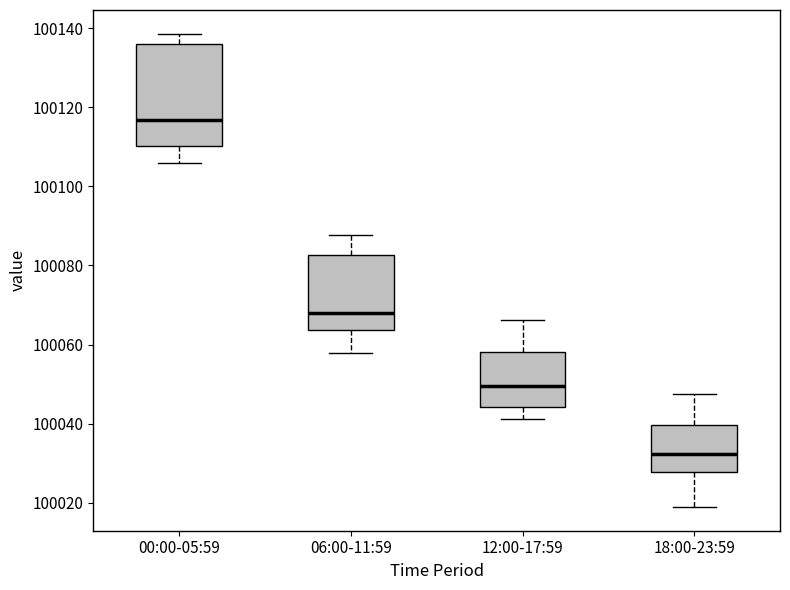

Where does the upper whisker of the box for 18:00-23:59 end on the y-axis? The values are not printed on the chart, so give them approximately, as read against the axis.

100048